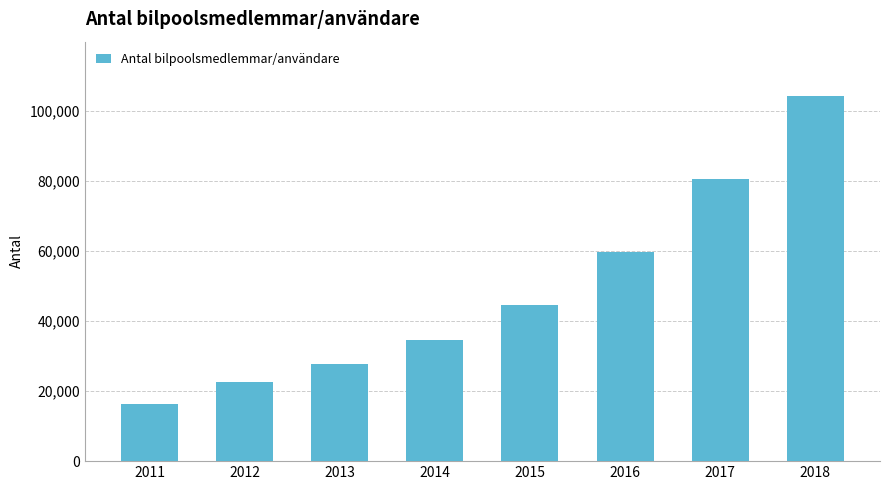

Reading left to right, extract all data points from this chart.

16400	22550	27700	34700	44500	59700	80550	104251